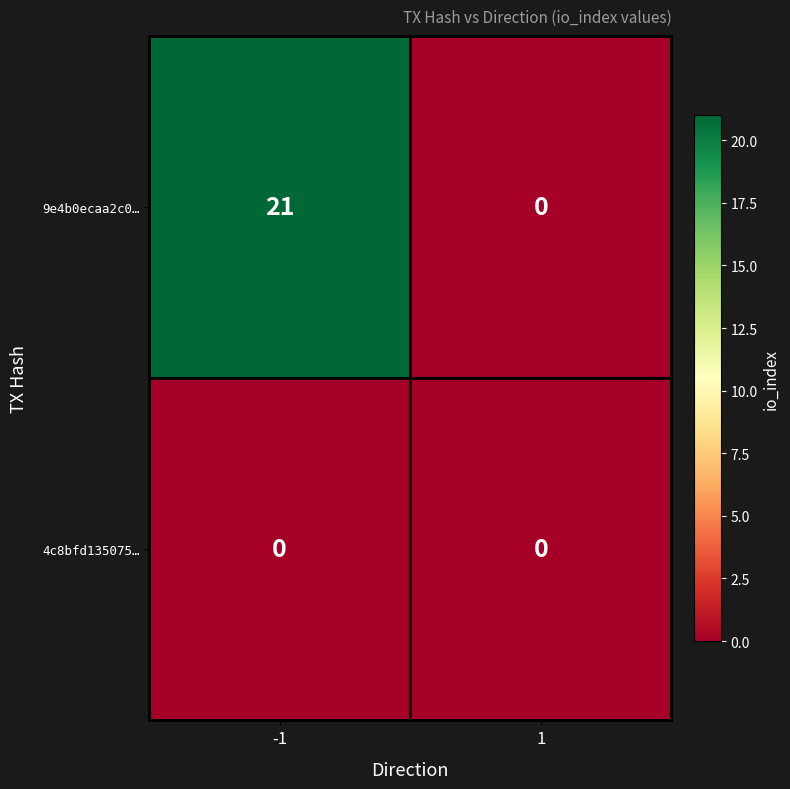

Reading left to right, extract all data points from this chart.

9e4b0ecaa2c0…: 21	0
4c8bfd135075…: 0	0